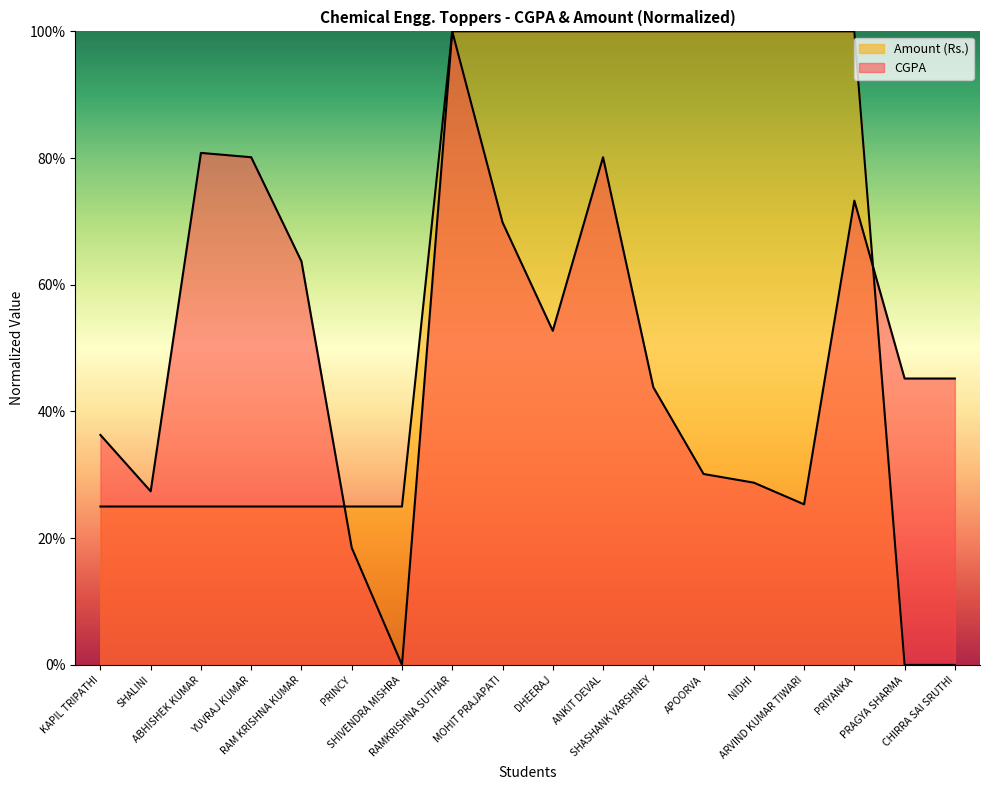

What is the label of the 3rd point from the right?

PRIYANKA